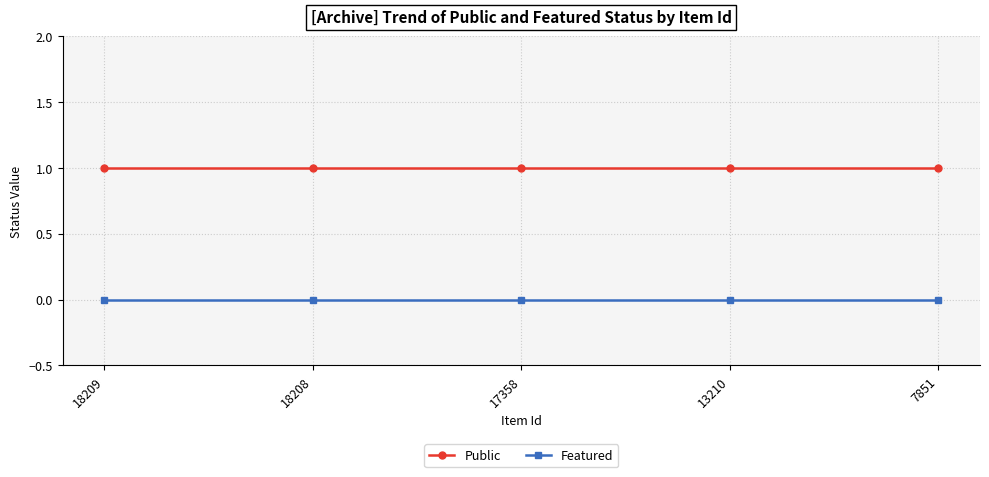

Rank the series by their maximum value, from lowest to highest.

Featured, Public